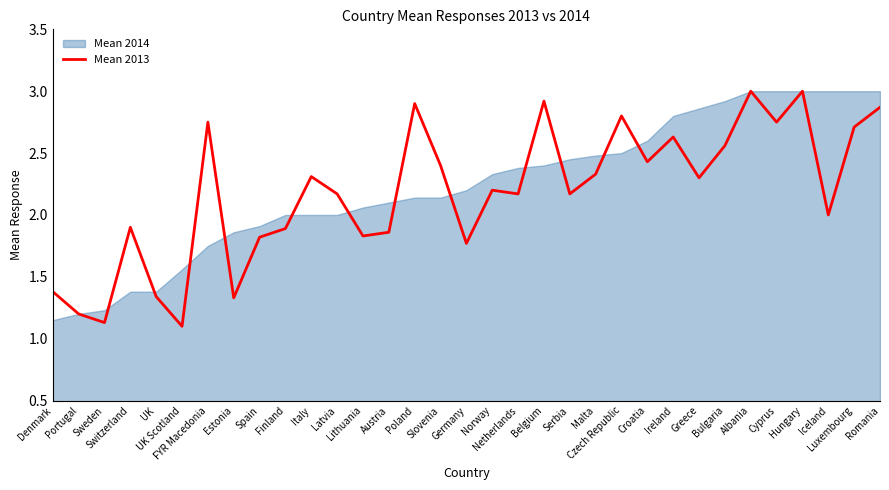

What is the change in value from Slovenia to Belgium?

+0.5